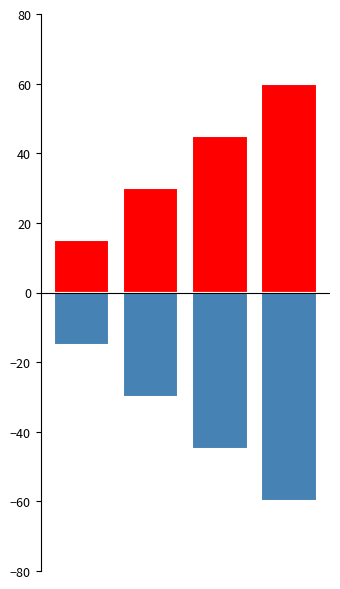

How many bars are there in total?

8